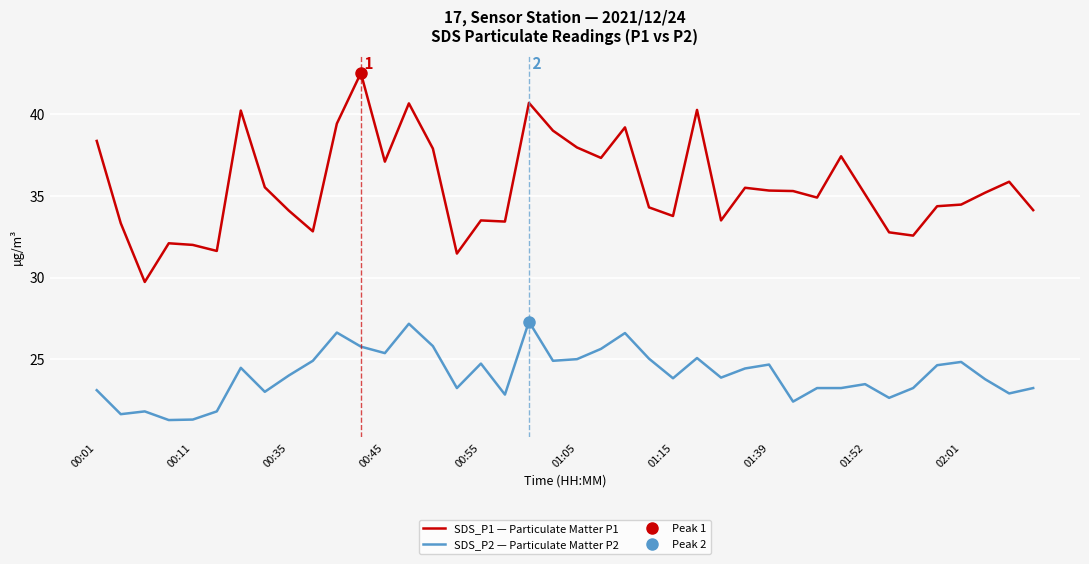

Reading left to right, list all the values displayed in this chart.

SDS_P1 — Particulate Matter P1: 38.4	33.3	29.7	32.1	32.0	31.6	40.2	35.5	34.1	32.8	39.4	42.5	37.1	40.7	37.9	31.5	33.5	33.4	40.7	39.0	38.0	37.3	39.2	34.3	33.8	40.3	33.5	35.5	35.3	35.3	34.9	37.4	35.1	32.8	32.6	34.4	34.5	35.2	35.9	34.1
SDS_P2 — Particulate Matter P2: 23.1	21.6	21.8	21.3	21.3	21.8	24.5	23.0	24.0	24.9	26.6	25.8	25.4	27.2	25.8	23.2	24.7	22.8	27.3	24.9	25.0	25.6	26.6	25.0	23.8	25.1	23.9	24.4	24.7	22.4	23.2	23.2	23.5	22.6	23.2	24.6	24.8	23.8	22.9	23.2